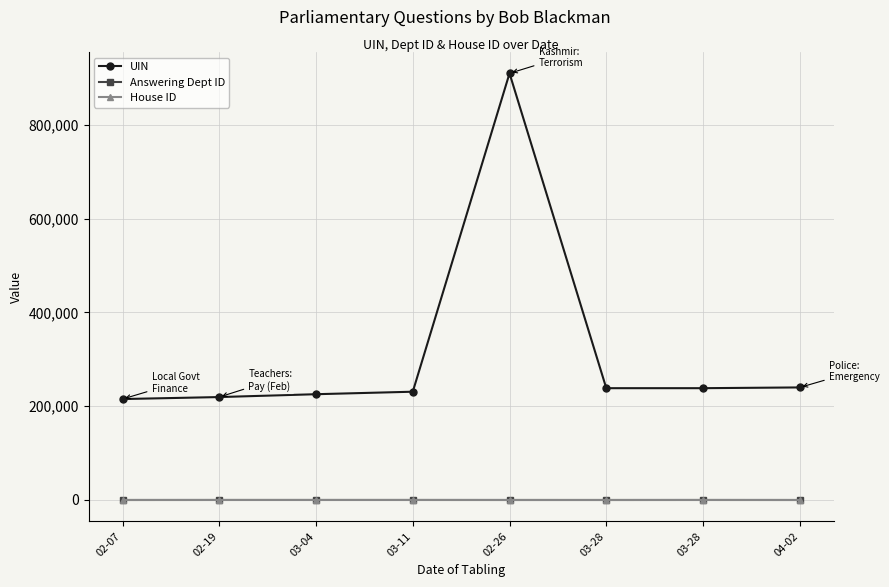

Where does the Answering Dept ID series first go above 54?

02-19